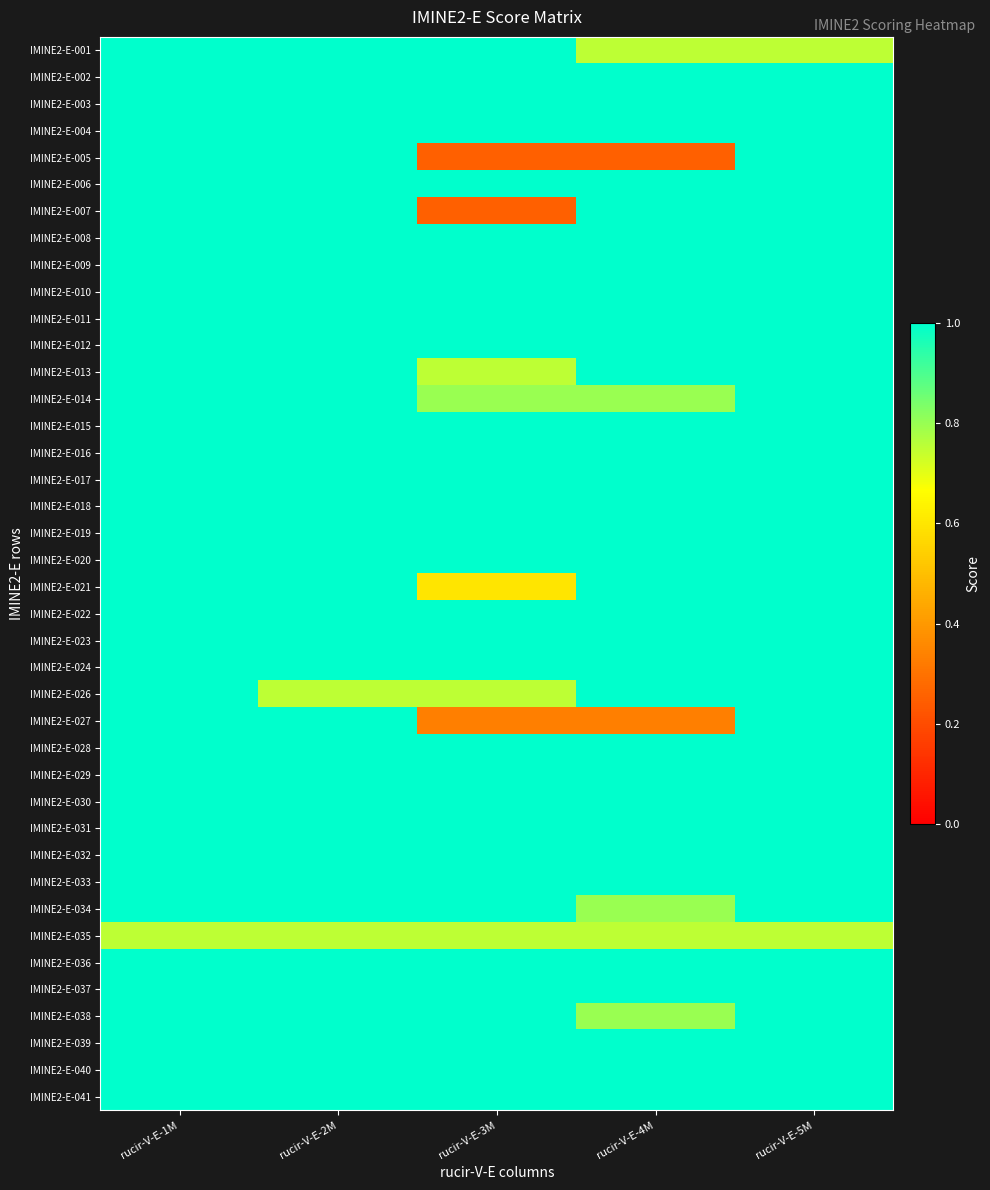

At which category does the chart reach its peak across all series?

rucir-V-E-1M